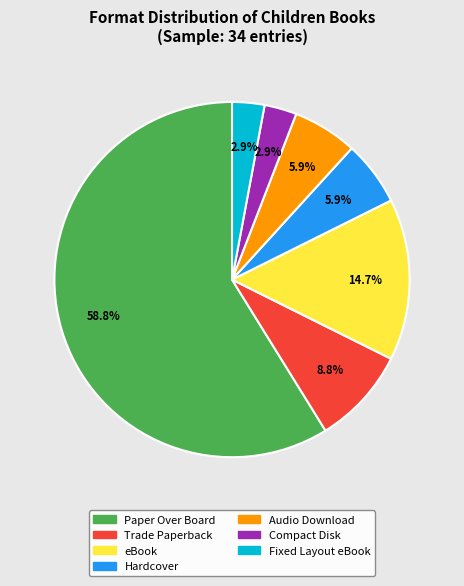

To the nearest percent, what percentage of the pie is Trade Paperback?

9%